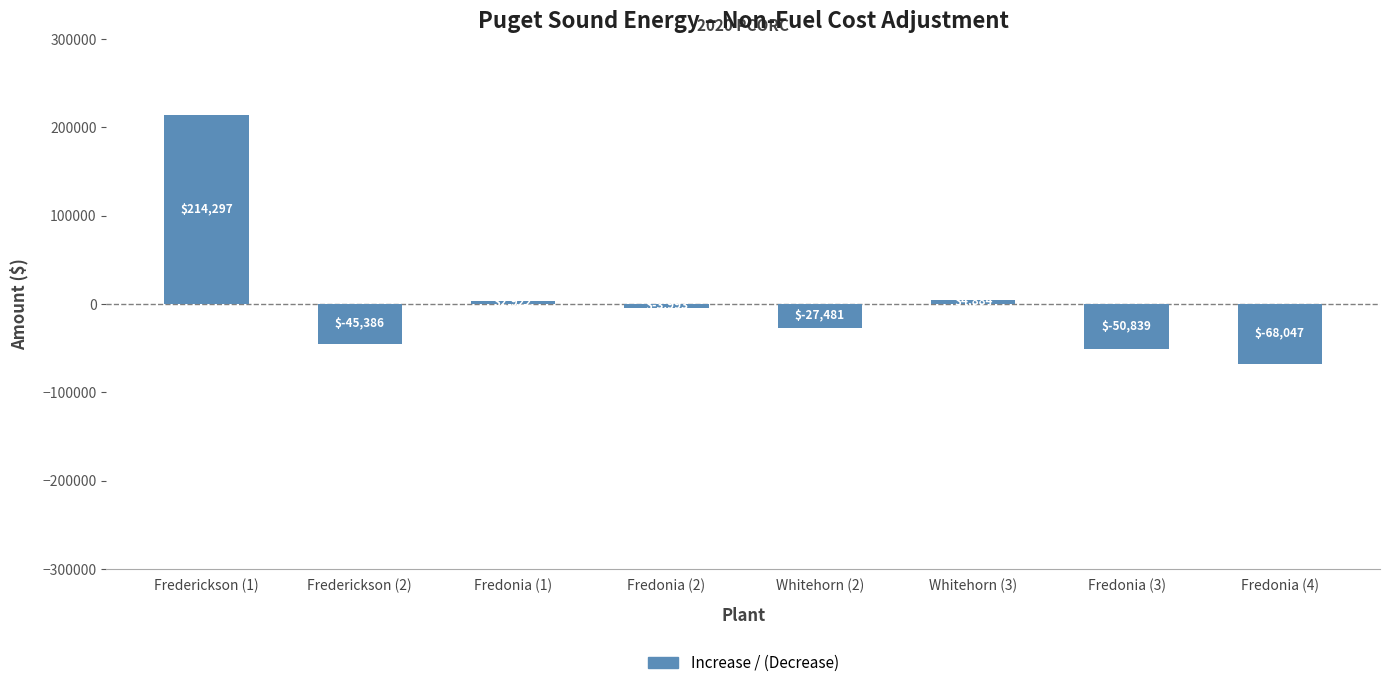

The chart shows a value of 214297.3 at Frederickson (1). True or false?

True